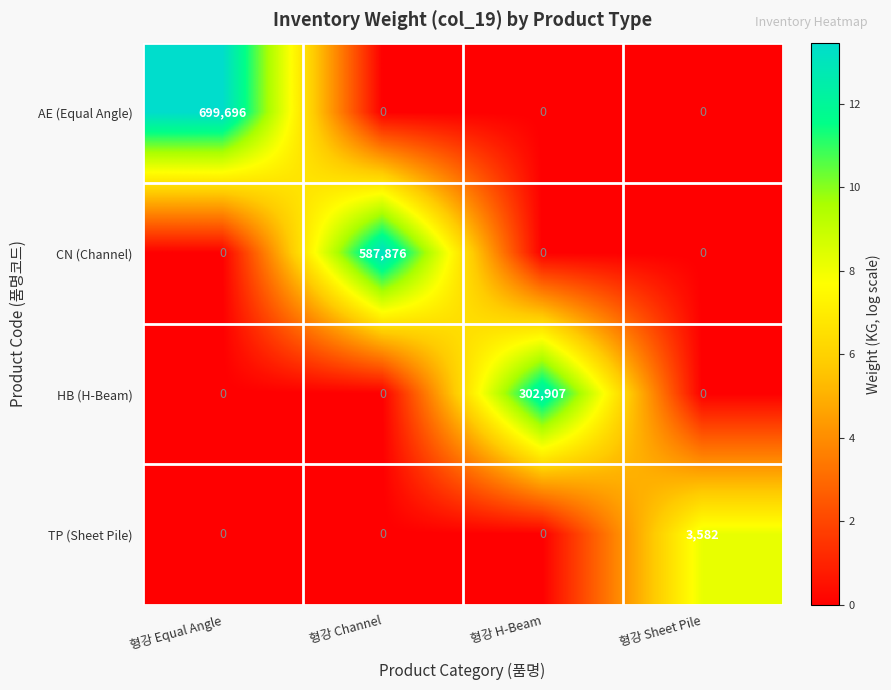

Rank the series by their maximum value, from highest to lowest.

AE (Equal Angle), CN (Channel), HB (H-Beam), TP (Sheet Pile)